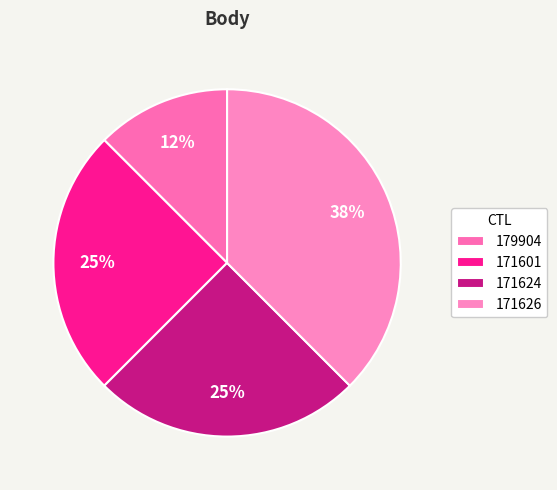

What percentage is NOT represented by 171601?

75.0%